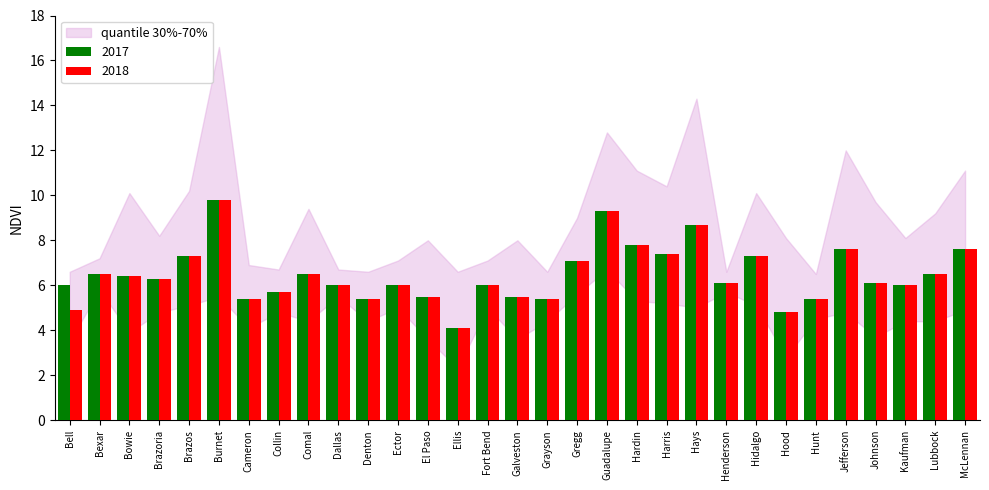

Which series changed the most between Bell and Brazoria?

2018